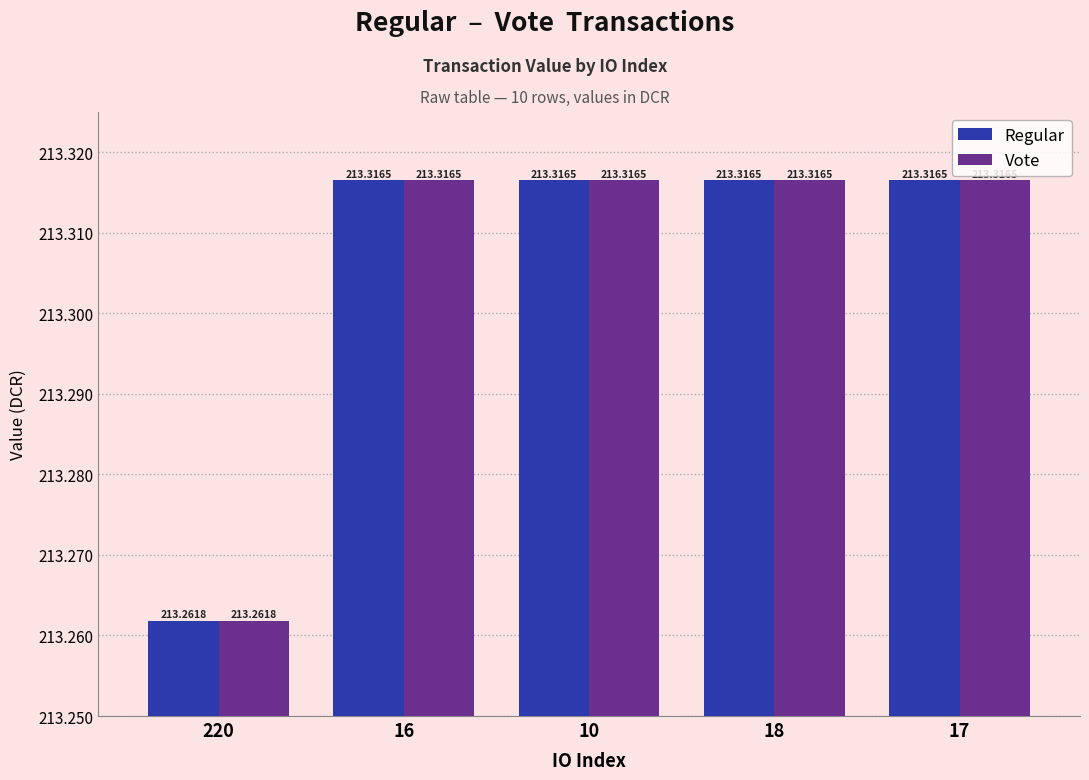

Reading left to right, list all the values displayed in this chart.

Regular: 220=213.3	16=213.3	10=213.3	18=213.3	17=213.3
Vote: 220=213.3	16=213.3	10=213.3	18=213.3	17=213.3